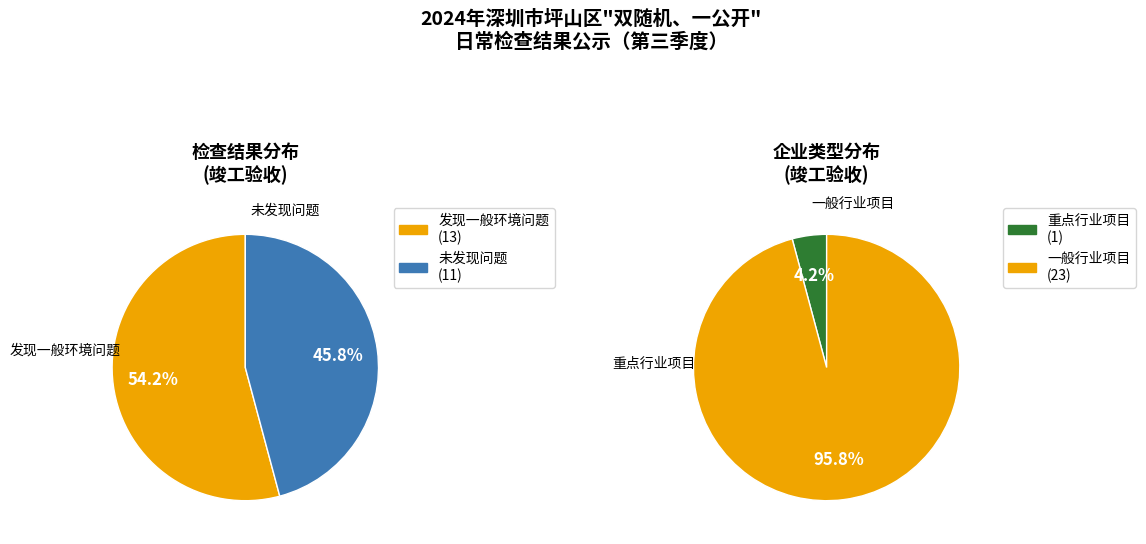

To the nearest percent, what is the average slice percentage?

50%